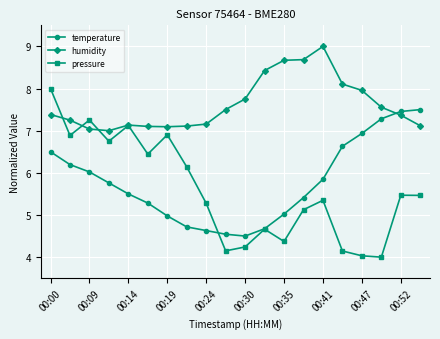

What is the greatest value displayed?

9.0